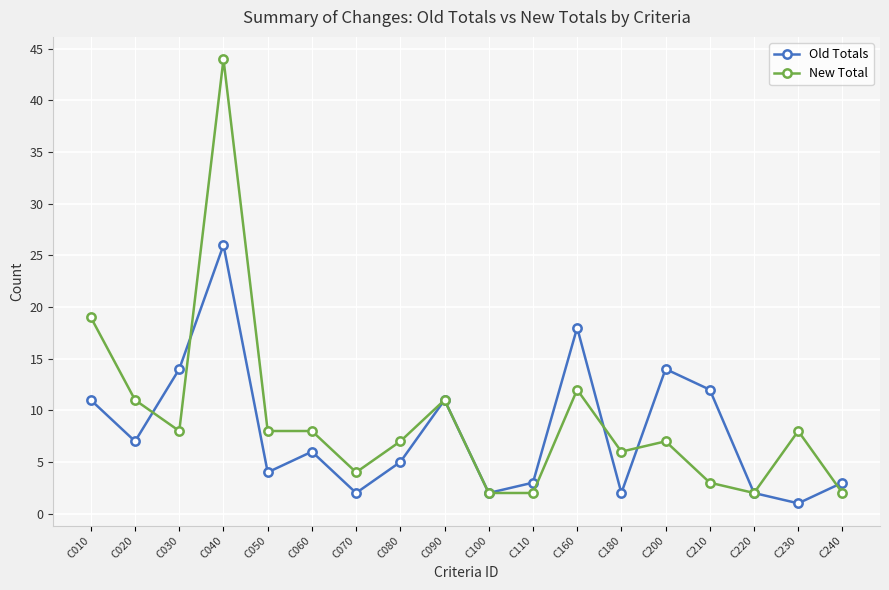

At which label does Old Totals first exceed 6?

C010